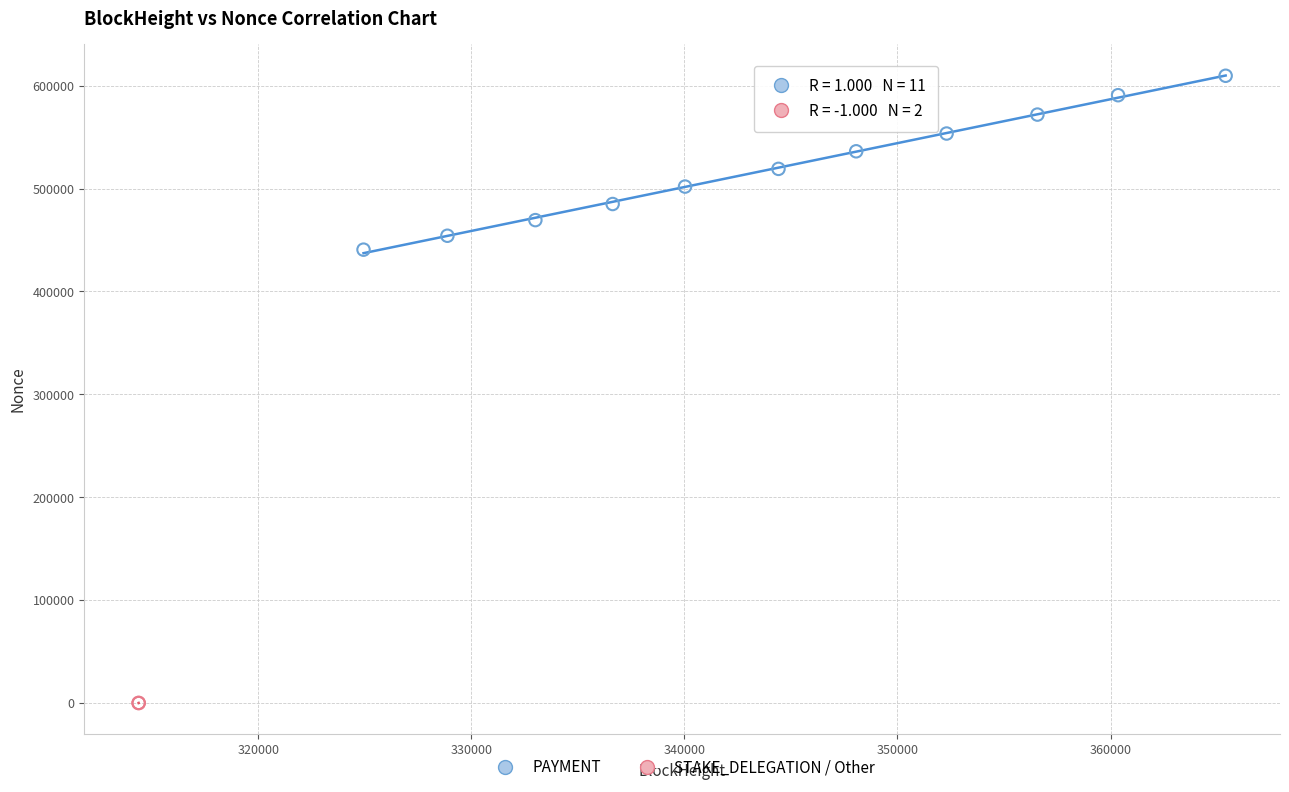

Which series contains the lowest Y value?

STAKE_DELEGATION / Other